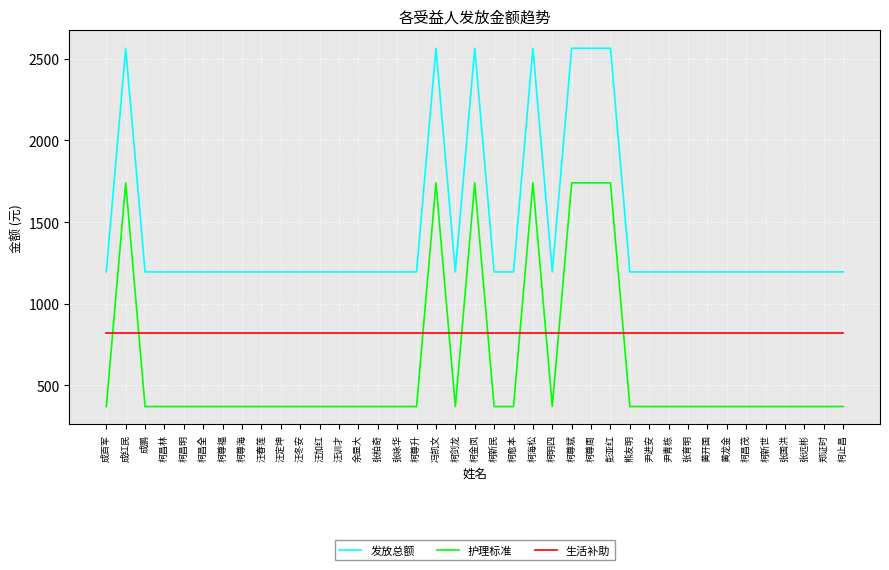

Between which two adjacent categories do 护理标准 and 生活补助 first intersect?

成百军 and 成红民